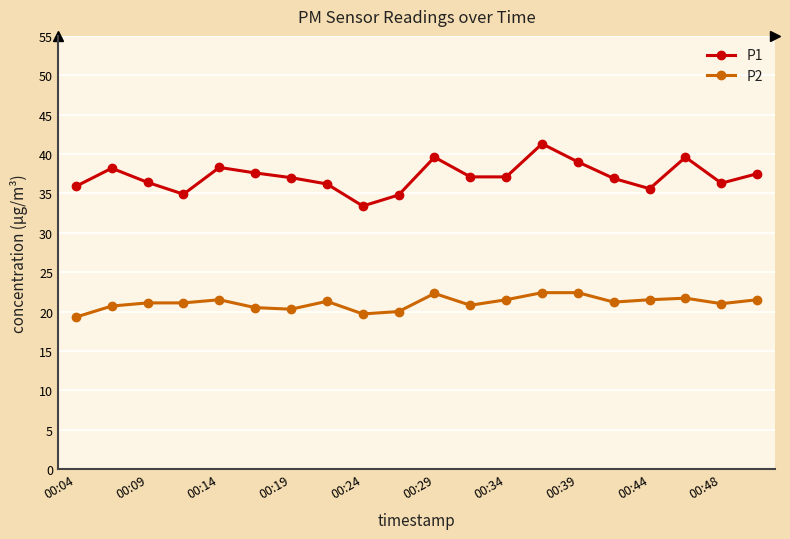

Rank the series by their average value, from lowest to highest.

P2, P1